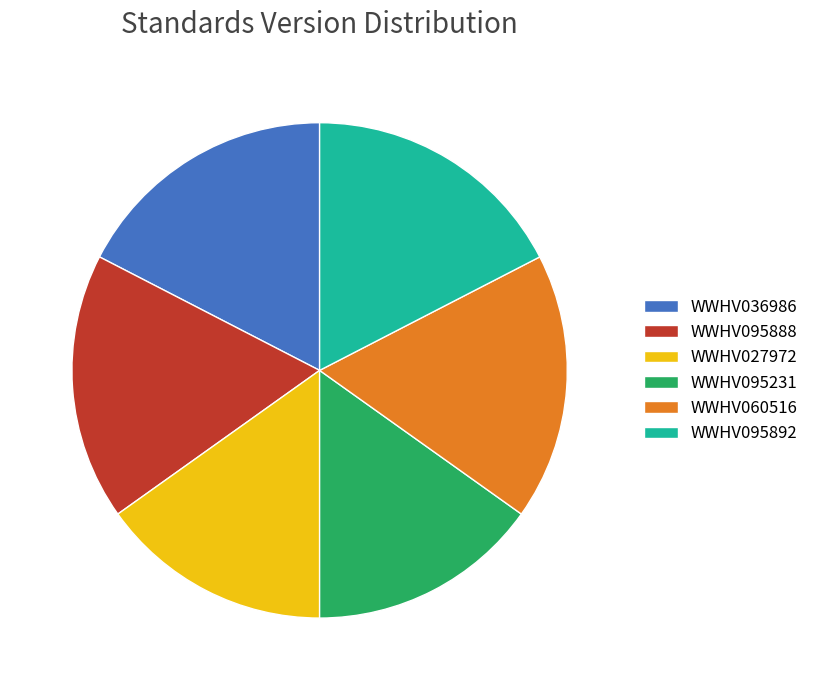

Combined, do WWHV095231 and WWHV095888 account for over 50%?

No